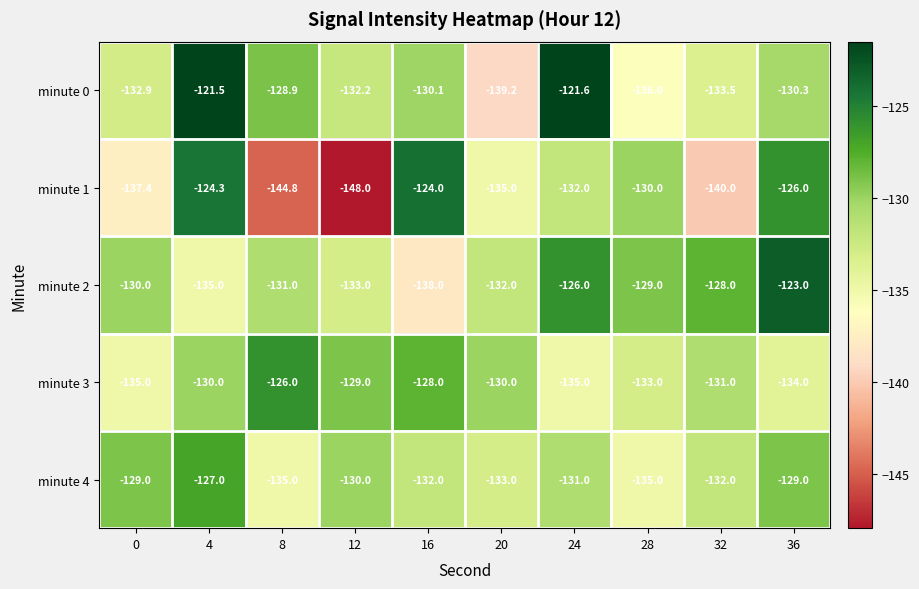

The value of minute 3 at 0 is -30.4. True or false?

False